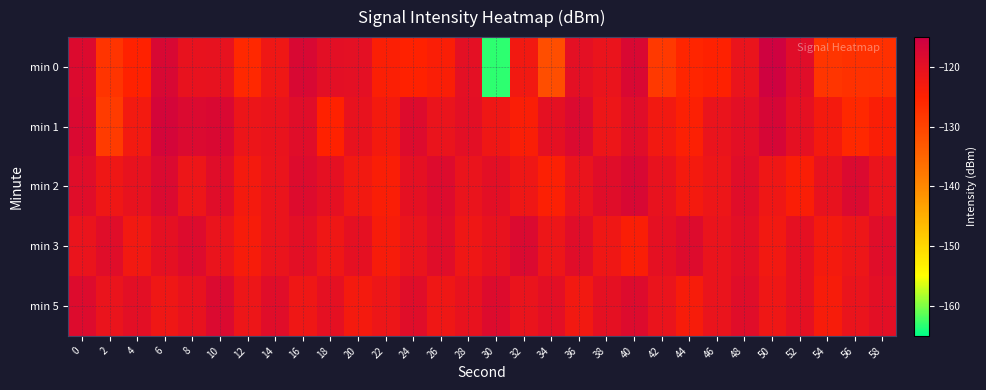

Reading left to right, extract all data points from this chart.

min 0: 0=-118.1	2=-127.8	4=-125.1	6=-117.4	8=-120.6	10=-120.4	12=-126.0	14=-122.0	16=-117.5	18=-119.7	20=-119.8	22=-124.3	24=-125.0	26=-124.1	28=-119.8	30=-163.2	32=-122.5	34=-131.5	36=-119.9	38=-120.9	40=-117.7	42=-128.7	44=-125.7	46=-124.8	48=-121.0	50=-115.7	52=-119.1	54=-128.0	56=-127.4	58=-127.2
min 1: 0=-117.8	2=-128.7	4=-122.8	6=-116.6	8=-118.1	10=-117.7	12=-121.4	14=-120.7	16=-119.1	18=-125.0	20=-120.5	22=-123.0	24=-118.5	26=-121.0	28=-119.5	30=-122.0	32=-124.0	34=-120.0	36=-118.0	38=-121.5	40=-119.0	42=-122.5	44=-124.5	46=-121.0	48=-119.5	50=-117.0	52=-120.0	54=-123.0	56=-126.0	58=-124.0
min 2: 0=-119.0	2=-122.0	4=-120.5	6=-118.0	8=-121.5	10=-119.0	12=-123.0	14=-121.0	16=-118.5	18=-120.0	20=-122.5	22=-124.0	24=-120.0	26=-118.5	28=-121.0	30=-119.5	32=-122.0	34=-124.5	36=-121.0	38=-119.0	40=-117.5	42=-120.5	44=-123.0	46=-121.5	48=-119.0	50=-122.0	52=-124.0	54=-120.5	56=-118.0	58=-121.0
min 3: 0=-121.0	2=-119.0	4=-122.5	6=-120.0	8=-118.5	10=-121.0	12=-123.5	14=-121.0	16=-119.5	18=-122.0	20=-120.0	22=-123.5	24=-121.0	26=-119.0	28=-122.0	30=-120.5	32=-118.0	34=-121.5	36=-119.0	38=-122.0	40=-124.0	42=-120.0	44=-118.5	46=-121.0	48=-119.5	50=-122.5	52=-120.0	54=-123.0	56=-121.5	58=-119.0
min 5: 0=-118.5	2=-121.0	4=-119.5	6=-122.0	8=-120.5	10=-118.0	12=-121.5	14=-119.0	16=-122.0	18=-120.0	20=-123.0	22=-121.5	24=-119.0	26=-122.0	28=-120.5	30=-118.5	32=-121.0	34=-119.5	36=-122.5	38=-120.0	40=-118.5	42=-121.0	44=-123.5	46=-121.0	48=-119.0	50=-122.0	52=-120.0	54=-123.5	56=-121.0	58=-119.5